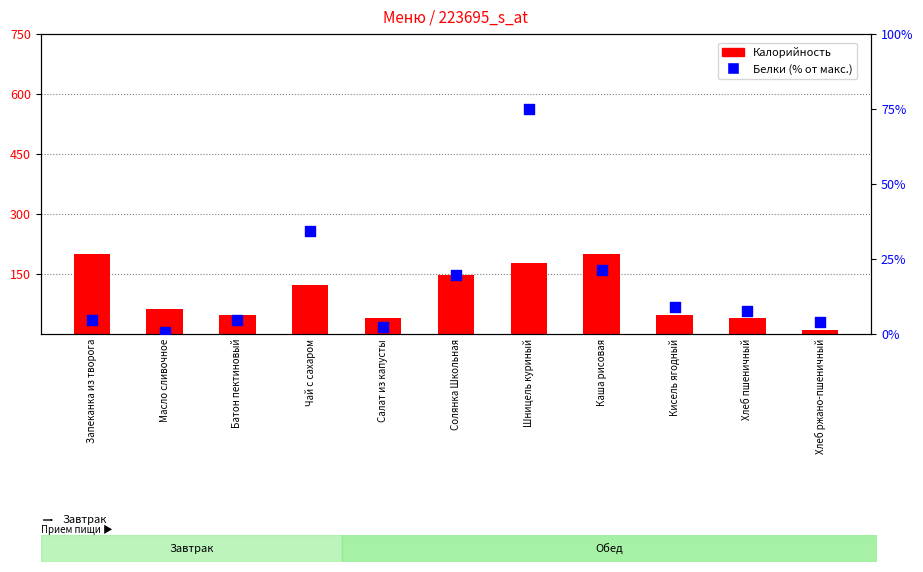

What are all the series names shown in the legend?

Калорийность, Белки